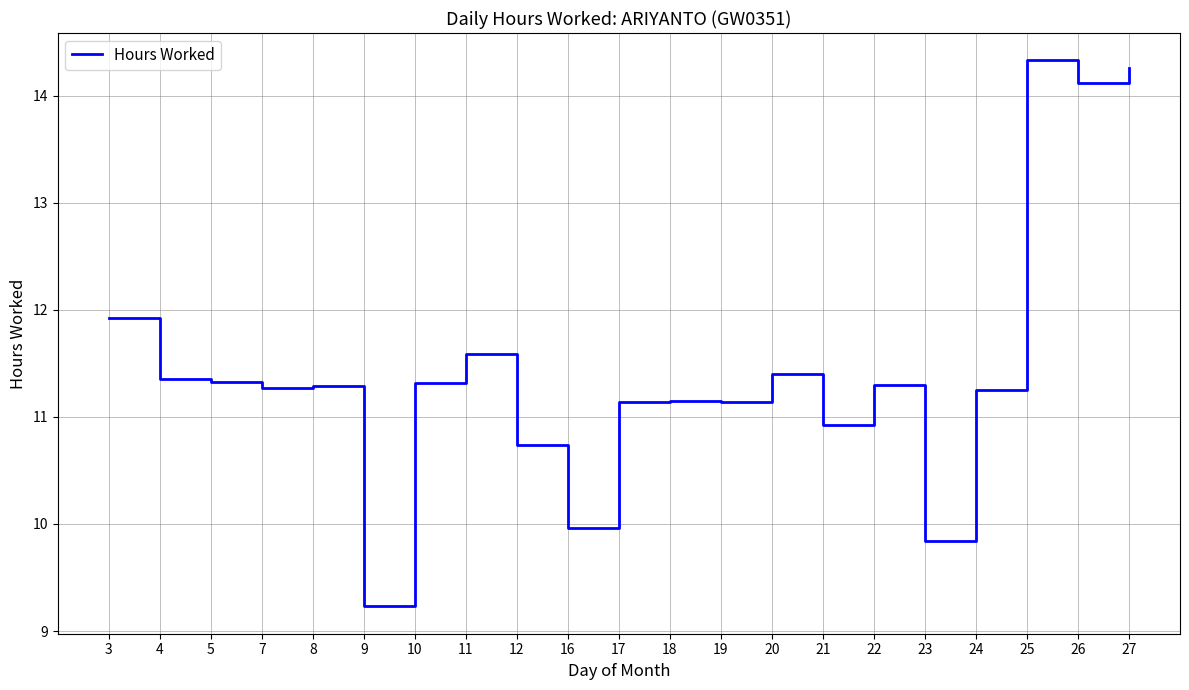

True or false: the data shows 4.5 at 26.

False